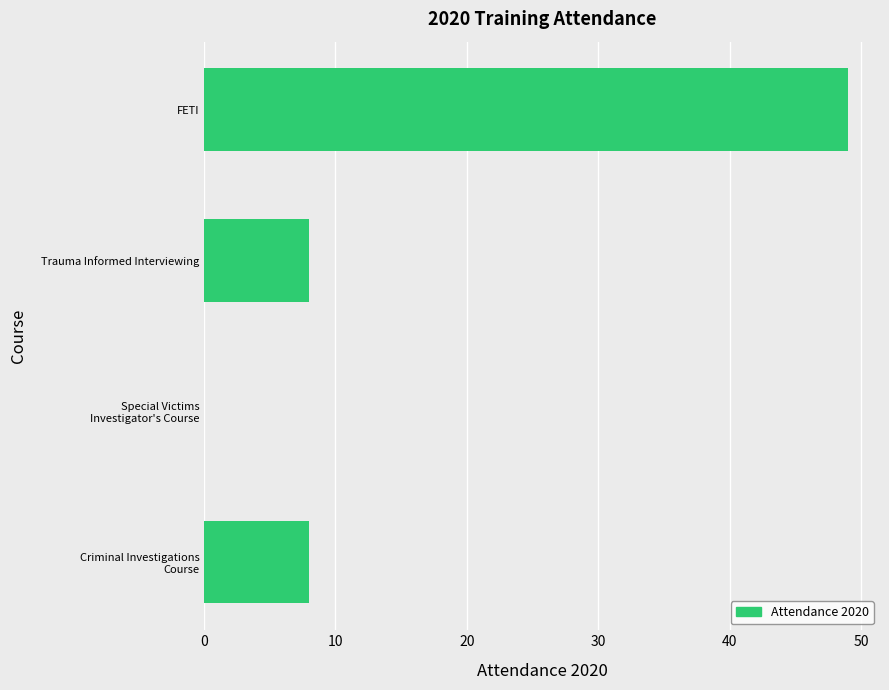

What is the change in value from Trauma Informed Interviewing to FETI?

+41